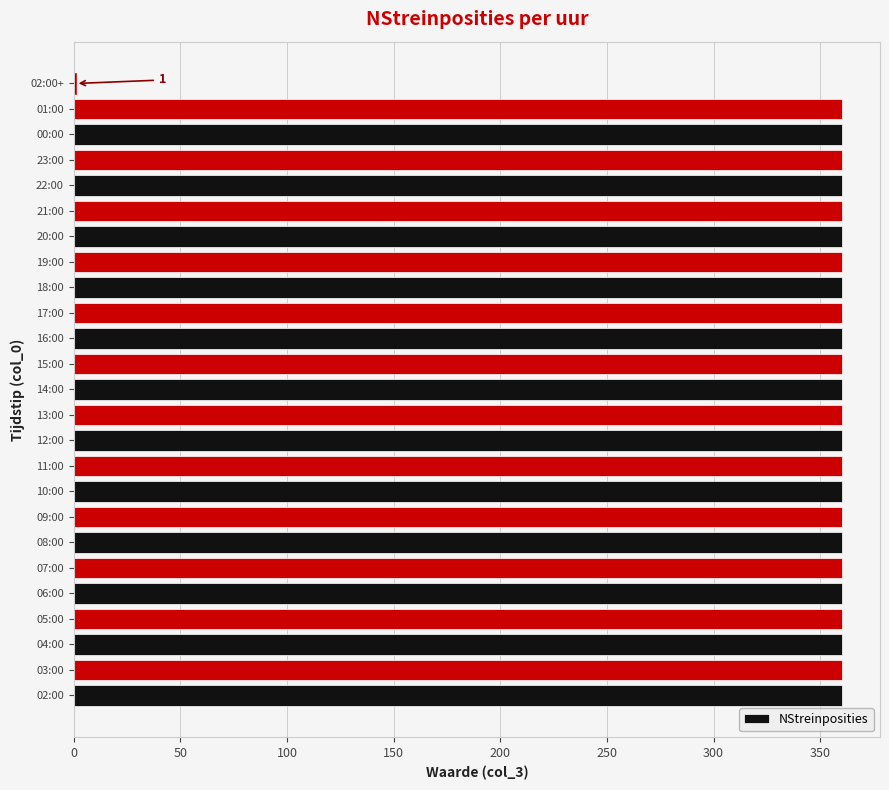

Reading top to bottom, list all the values displayed in this chart.

02:00+=1	01:00=360	00:00=360	23:00=360	22:00=360	21:00=360	20:00=360	19:00=360	18:00=360	17:00=360	16:00=360	15:00=360	14:00=360	13:00=360	12:00=360	11:00=360	10:00=360	09:00=360	08:00=360	07:00=360	06:00=360	05:00=360	04:00=360	03:00=360	02:00=360